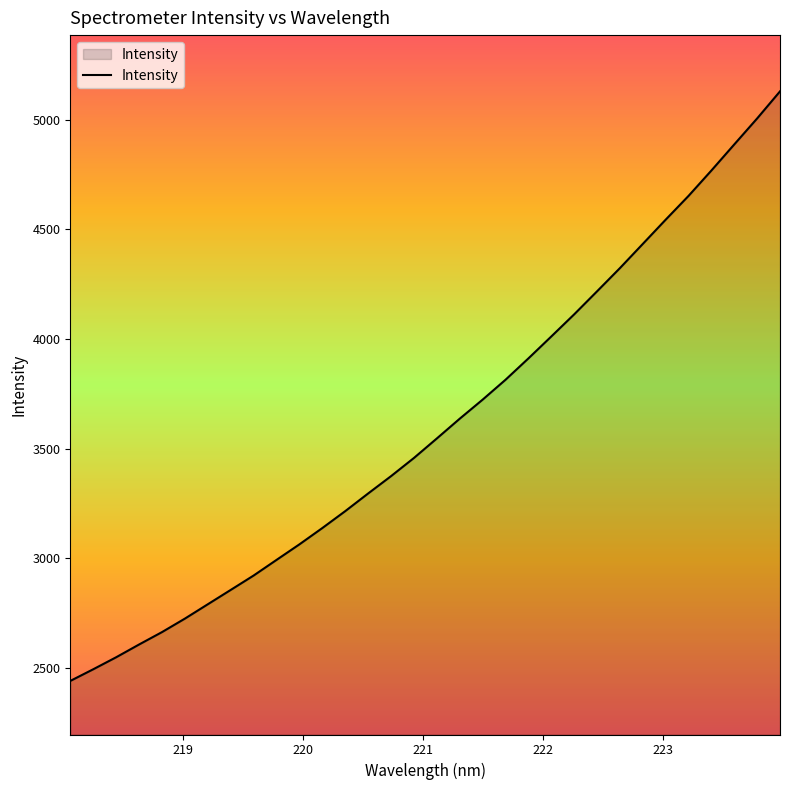

What is the smallest value displayed?

2441.7